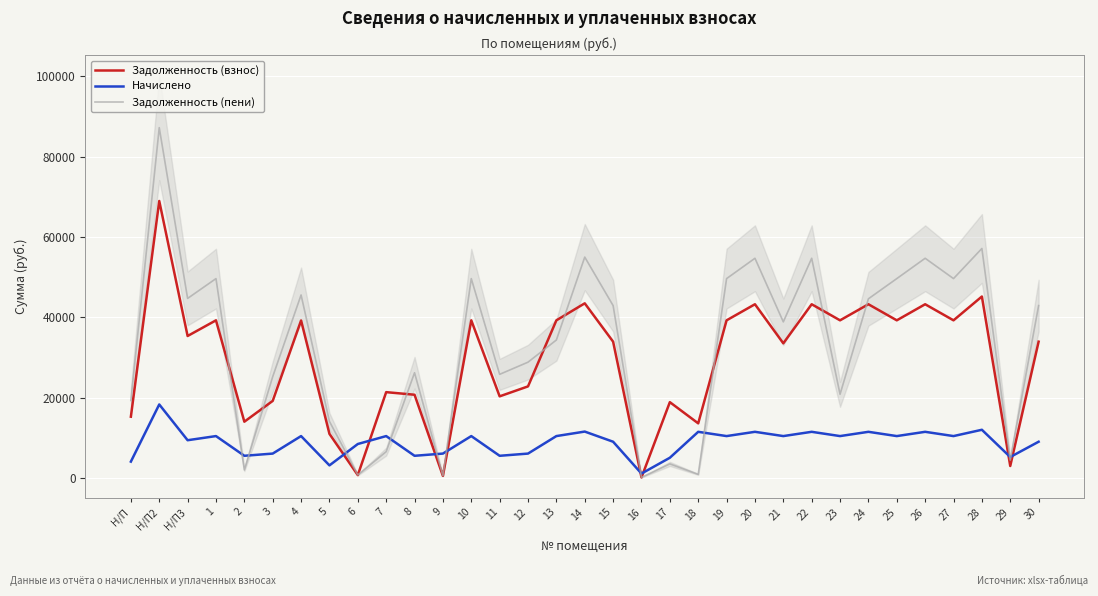

What is the sum of all Задолженность (пени) values?

1084122.1